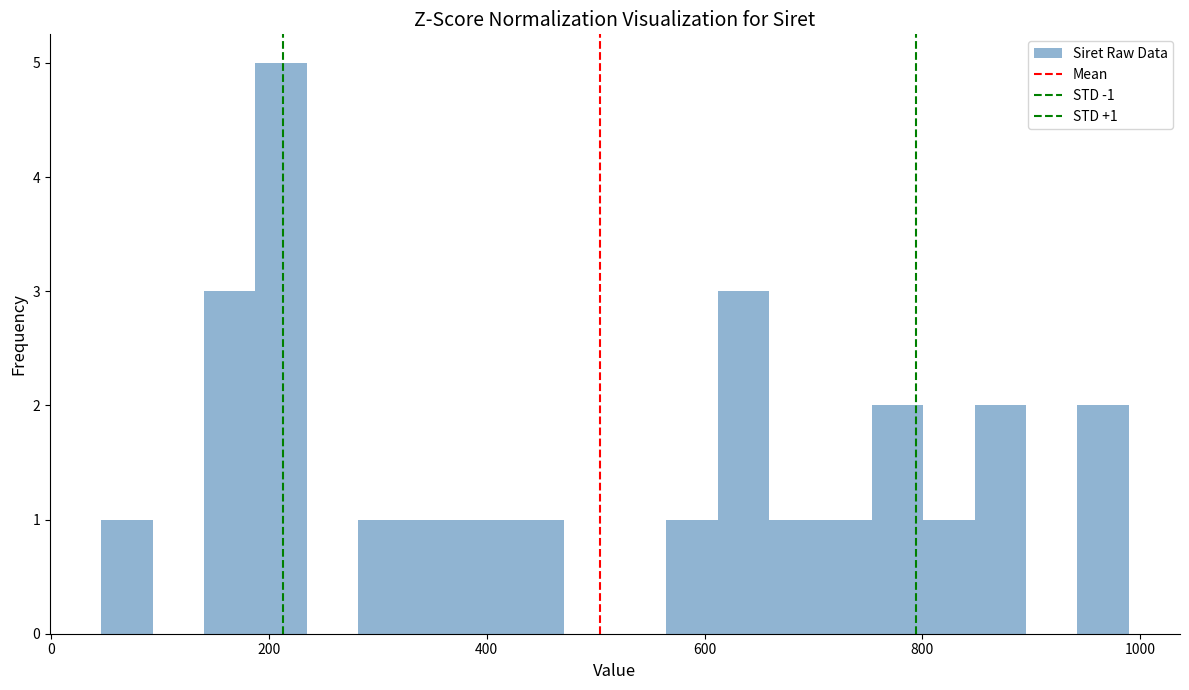

Read against the x-axis, roughly where is the centre of the tallest bar?

220